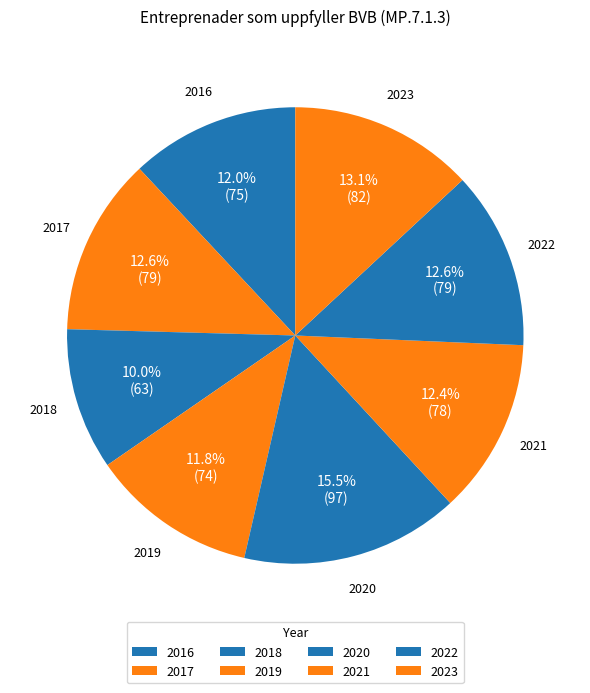

How many segments does this pie chart have?

8